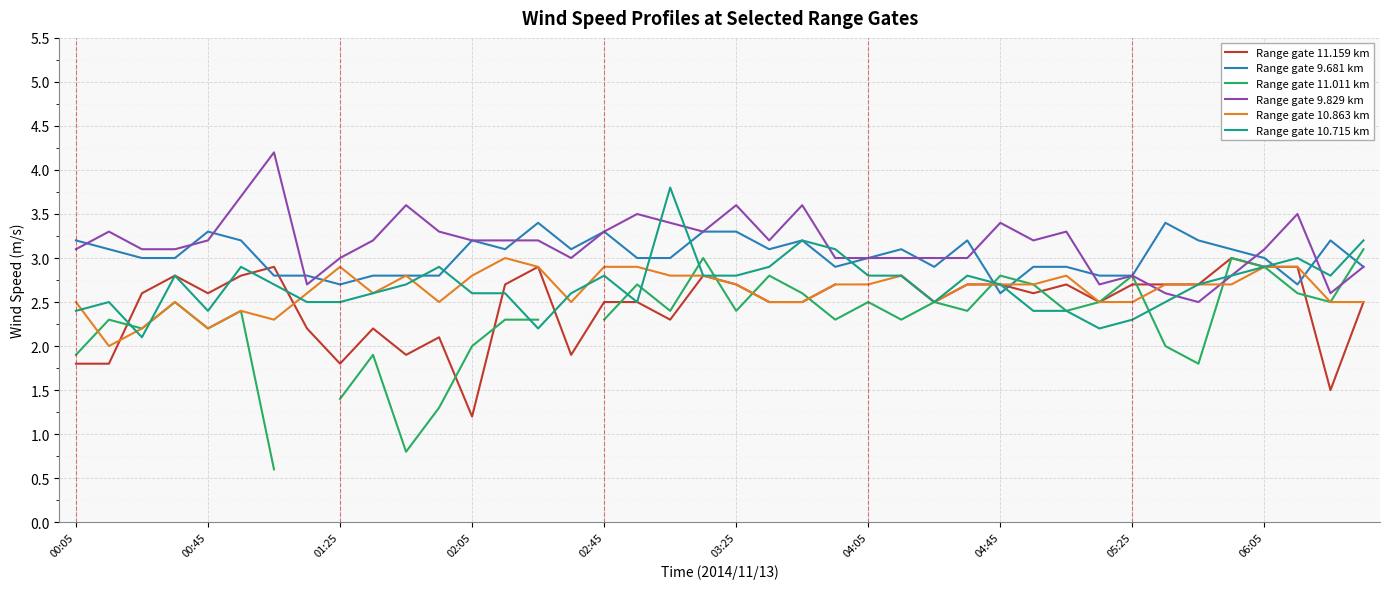

True or false: Range gate 11.159 km has a value of 4.9 at 14.

False